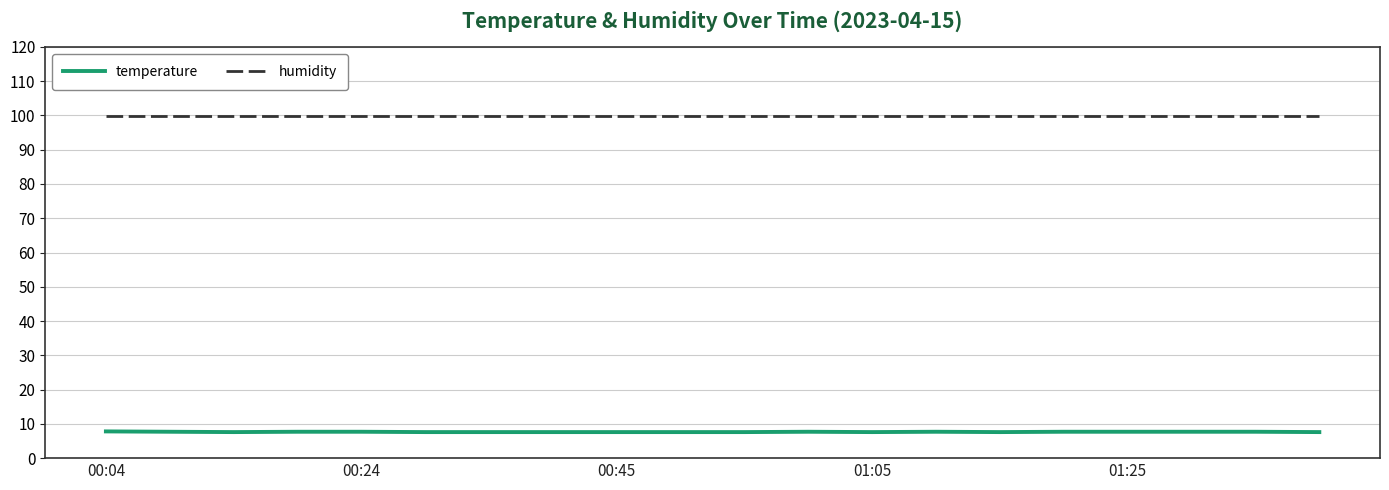

Which series has the largest range (max minus min)?

temperature